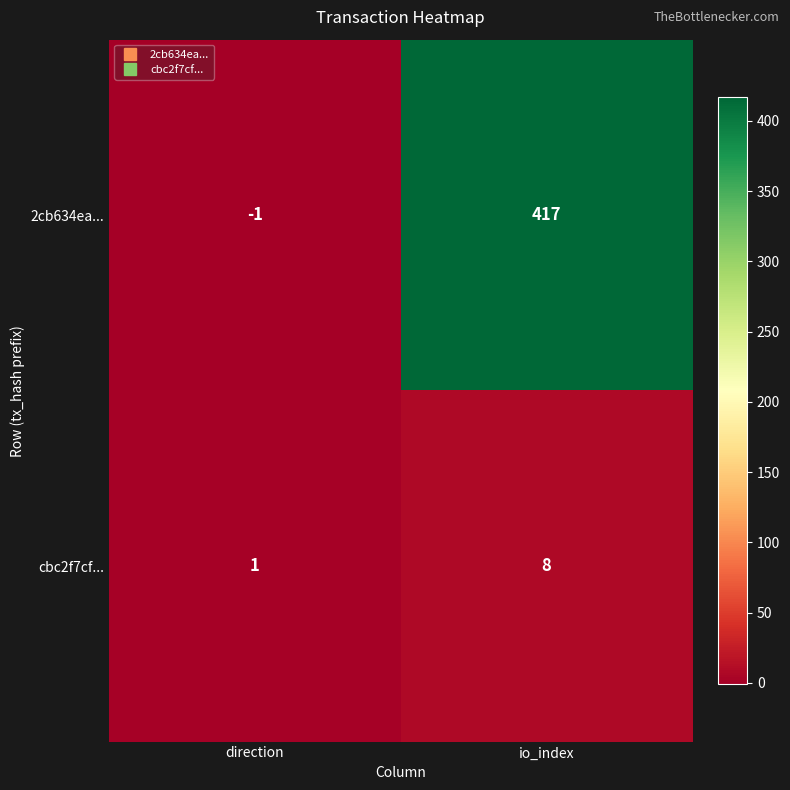

At how many categories does at least one series exceed 296?

1